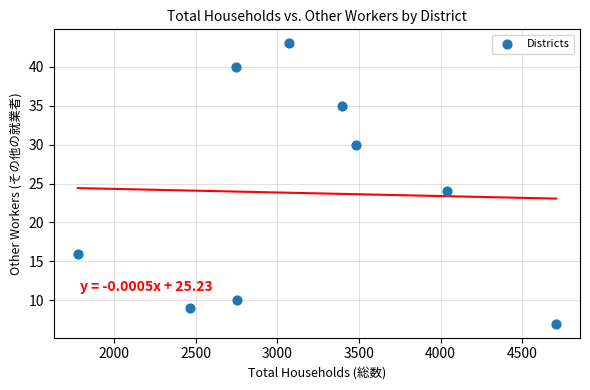

What Y value in the scatter plot is closest to 25?

24